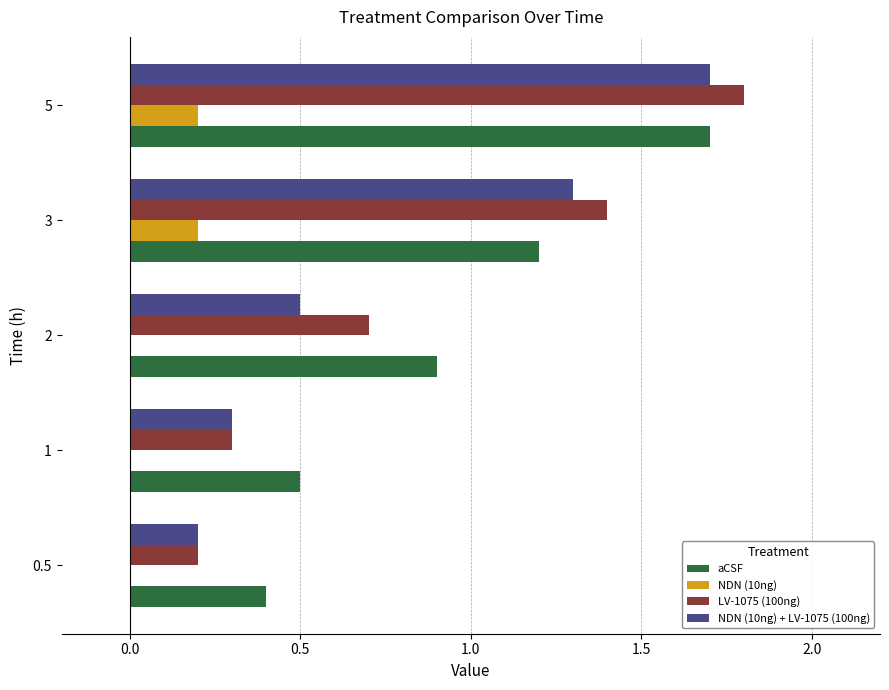

Is it true that NDN (10ng) equals 0.1 at 2?

False